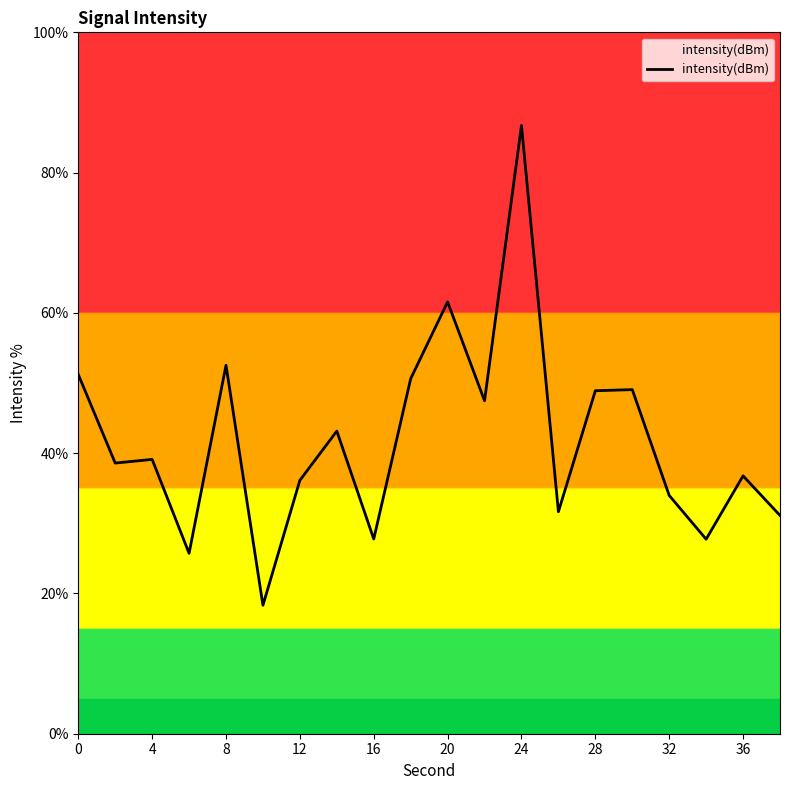

True or false: the data has more than 2 interior local peaks.

True